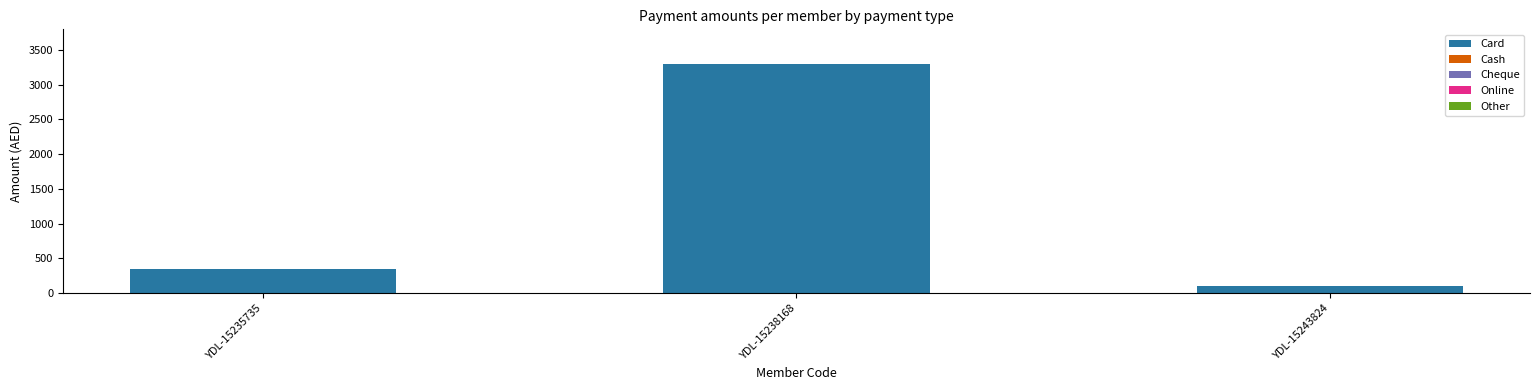

Between YDL-15235735 and YDL-15243824, which is larger?

YDL-15235735